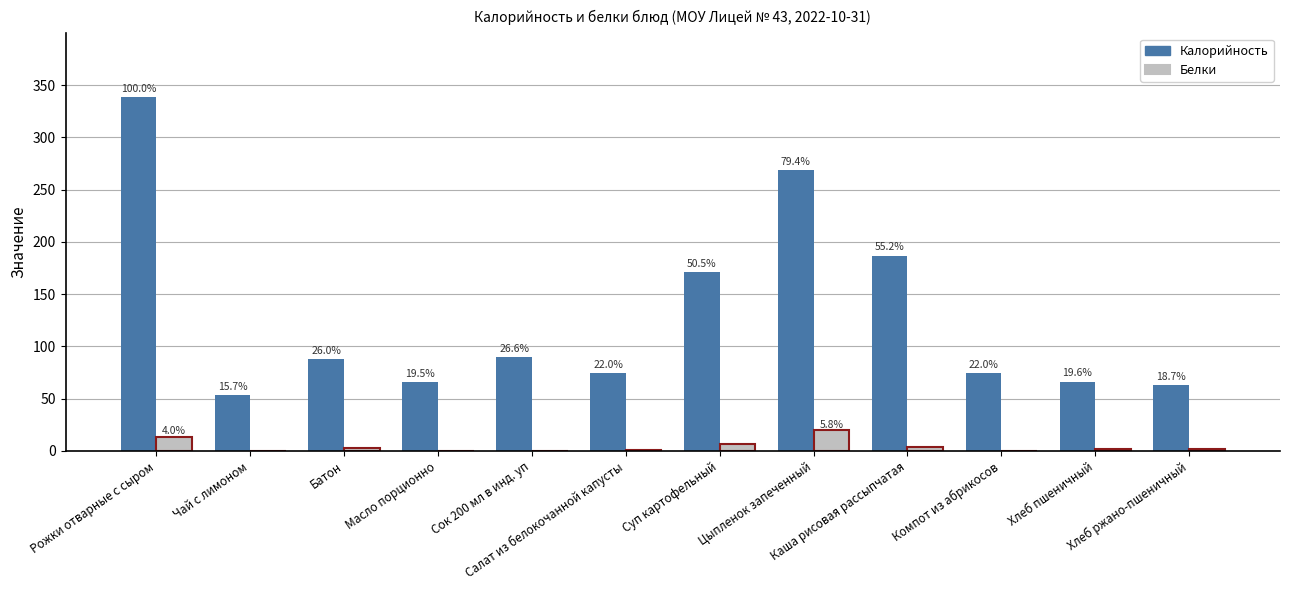

Does the chart contain stacked bars?

No